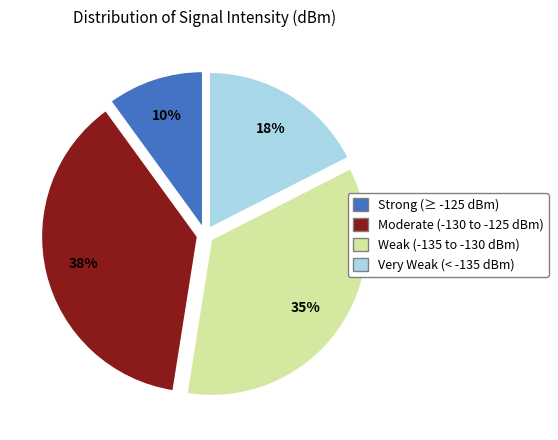

Which slice is the smallest?

Strong (≥ -125 dBm)